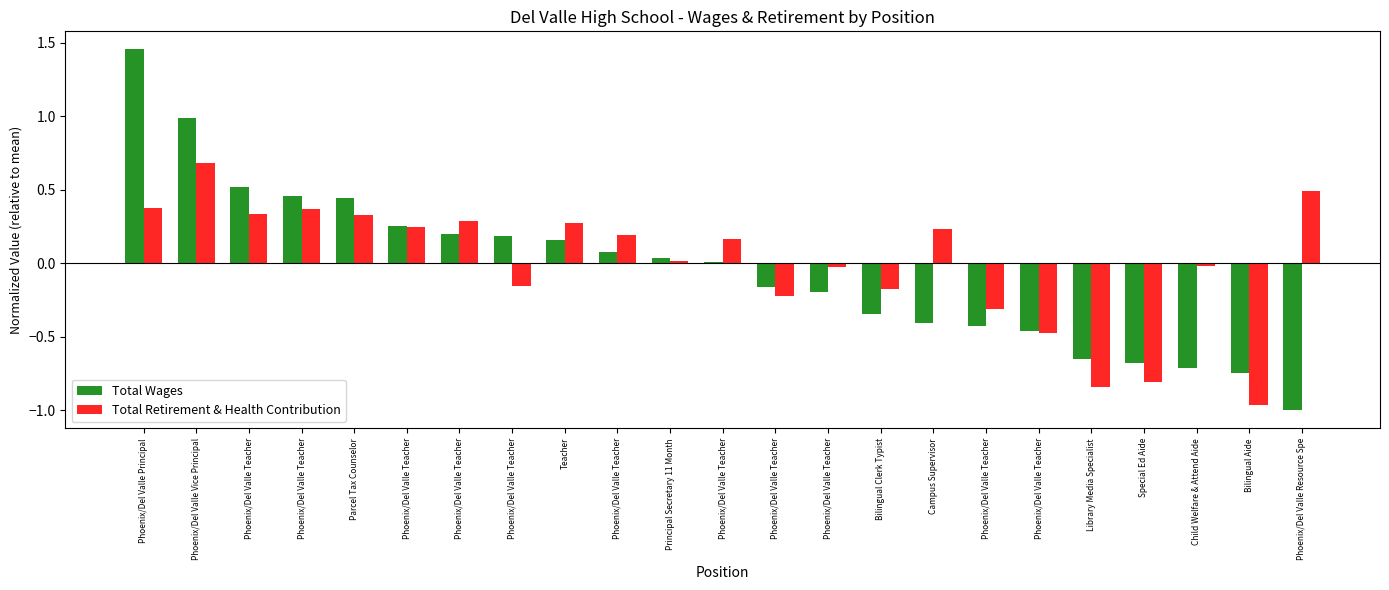

Does the chart contain stacked bars?

No